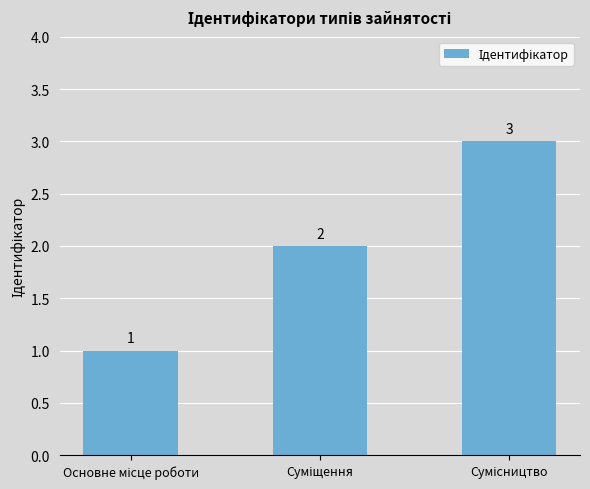

How many values are between 1 and 3?

3